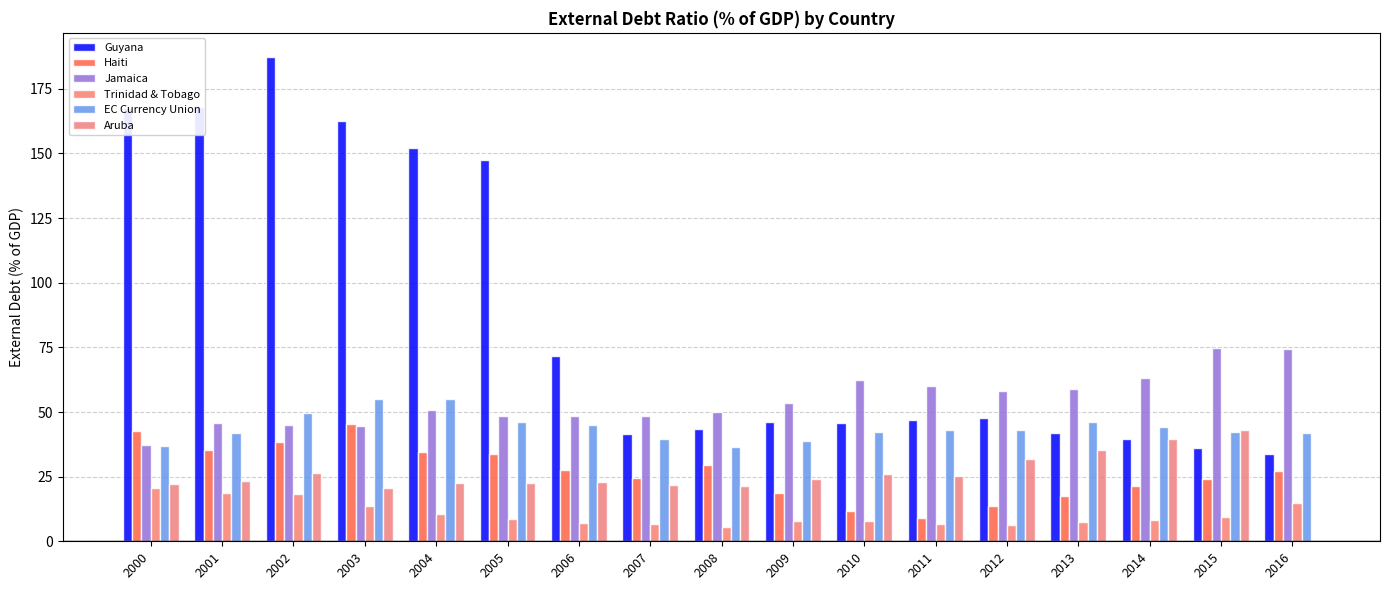

What is the difference between the Jamaica values at 2008 and 2004?

0.5